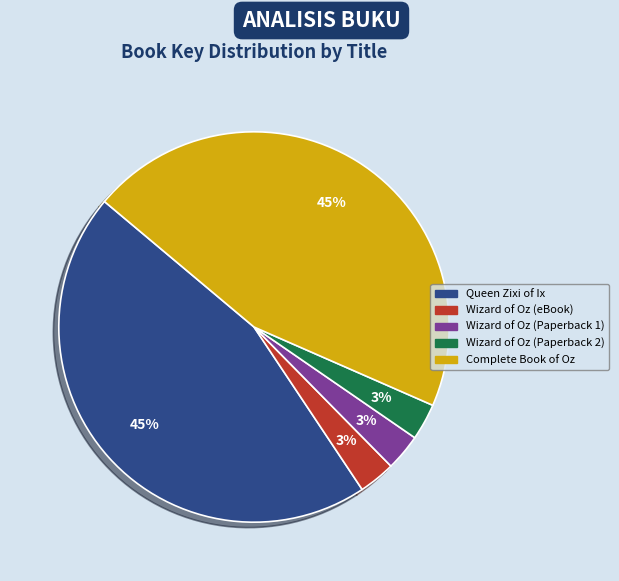

Approximately how many times larger is the value at Queen Zixi of Ix compared to Wizard of Oz (Paperback 1)?

15.0